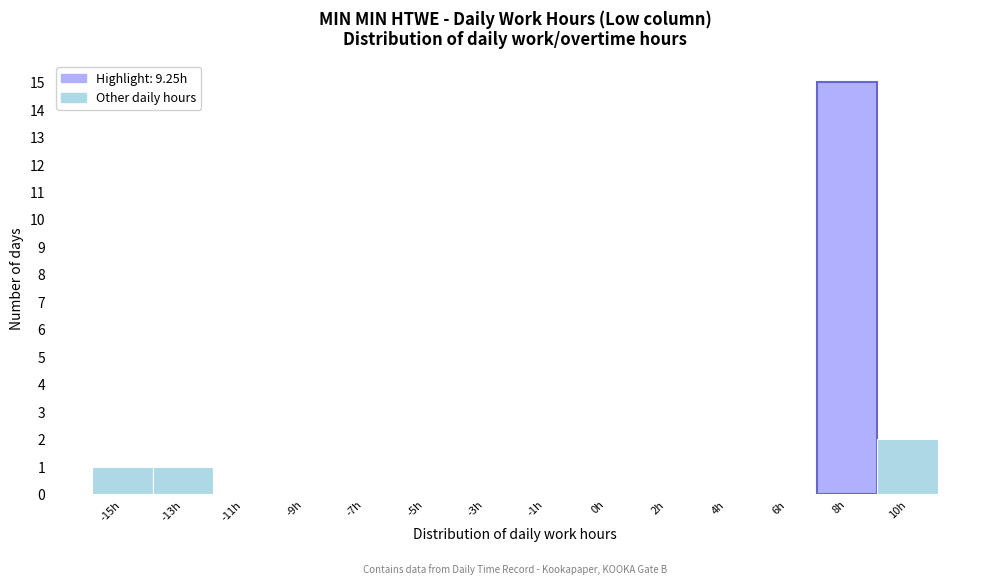

Reading right to left, list all the values displayed in this chart.

10h=2	8h=15	6h=0	4h=0	2h=0	0h=0	-1h=0	-3h=0	-5h=0	-7h=0	-9h=0	-11h=0	-13h=1	-15h=1